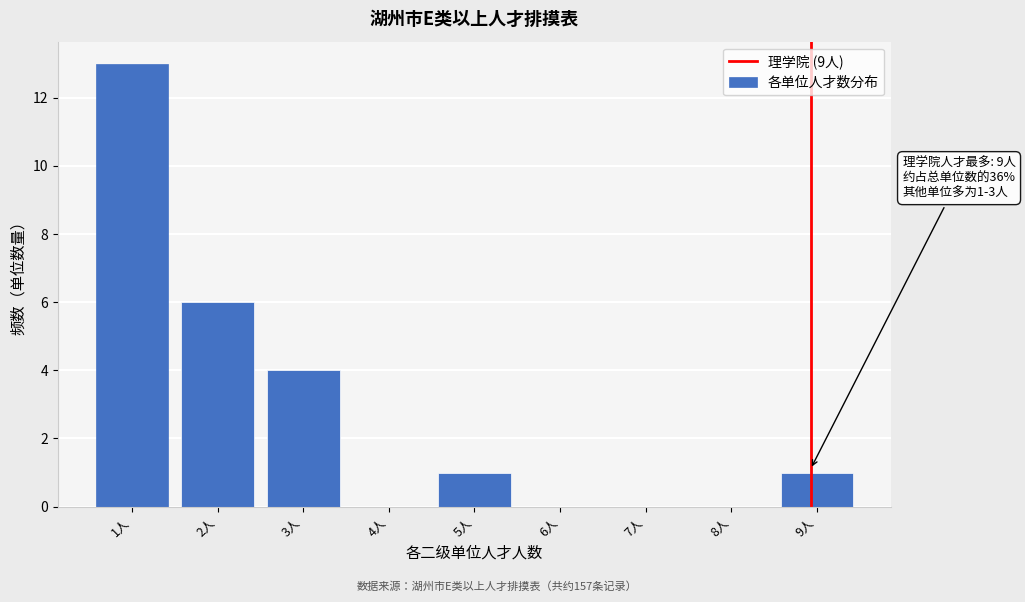

Reading left to right, list all the values displayed in this chart.

1人=13	2人=6	3人=4	4人=0	5人=1	6人=0	7人=0	8人=0	9人=1